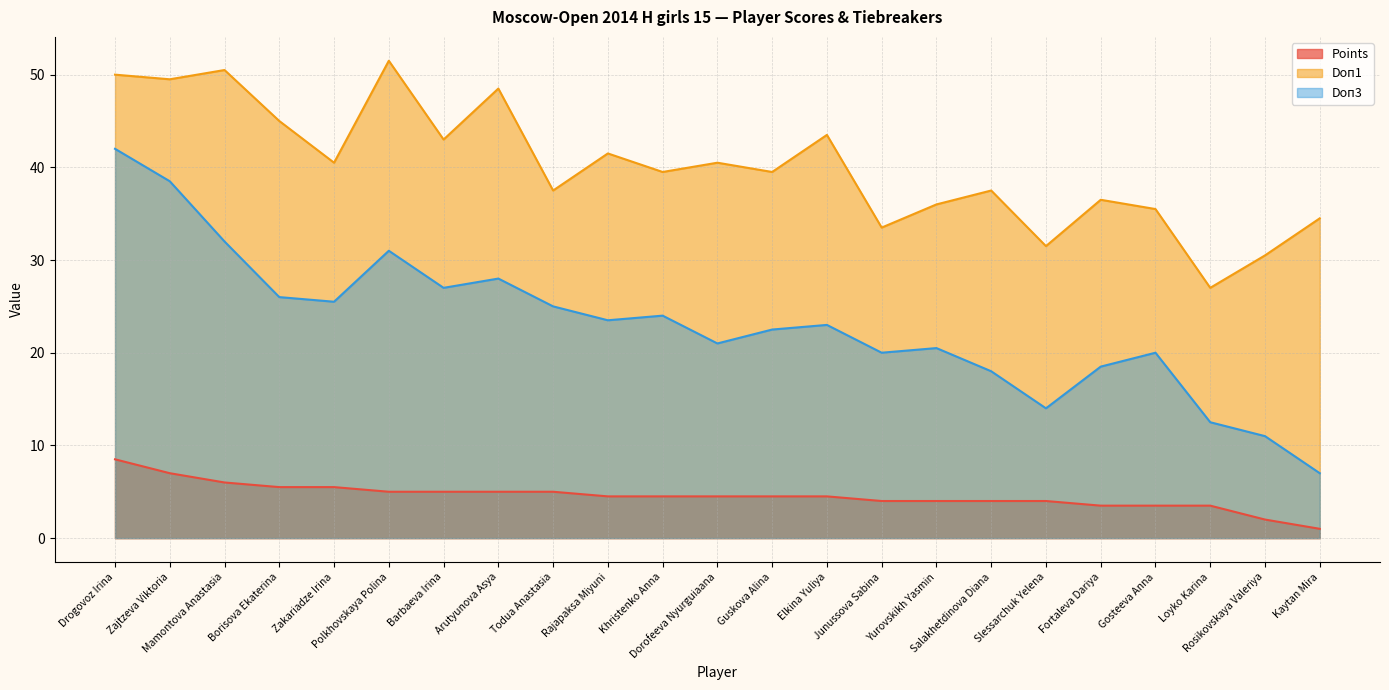

At which category does the chart reach its peak across all series?

Polkhovskaya Polina